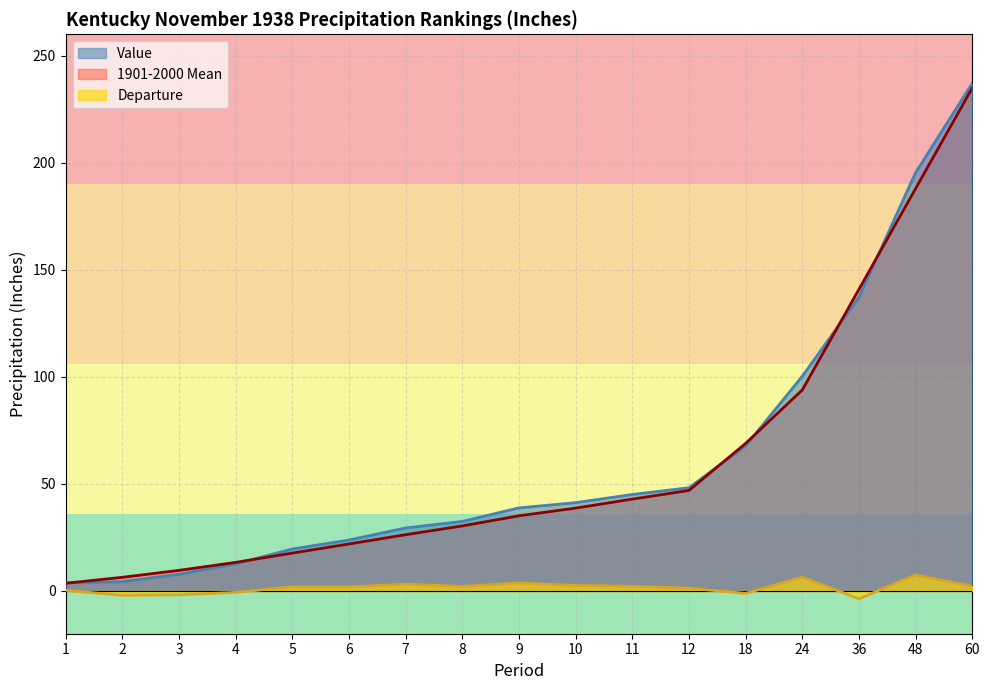

True or false: 1901-2000 Mean has more than 0 interior local peaks.

False